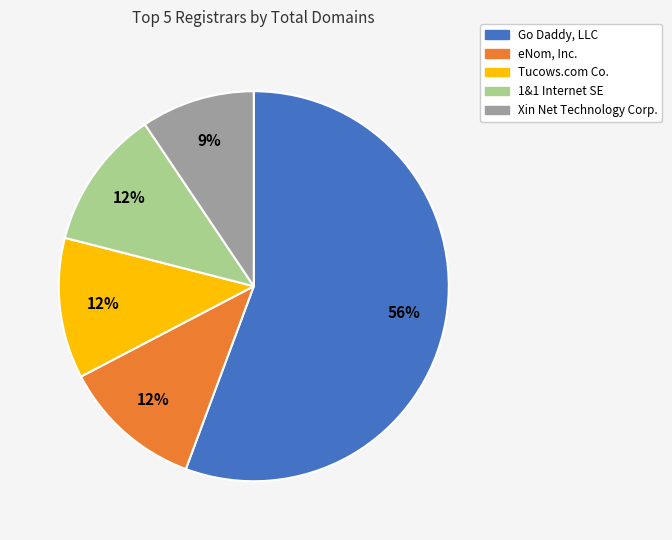

To the nearest percent, what is the combined percentage of Xin Net Technology Corp. and Tucows.com Co.?

21%